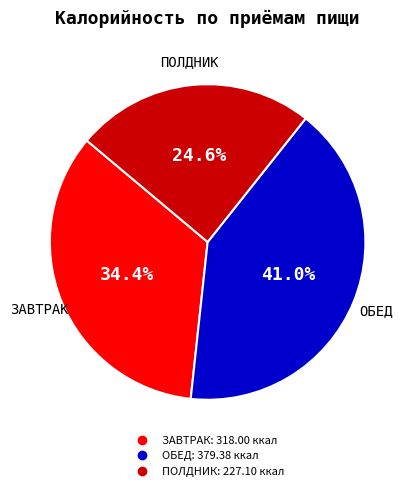

What is the ratio of the value at ЗАВТРАК to the value at ПОЛДНИК?

1.4